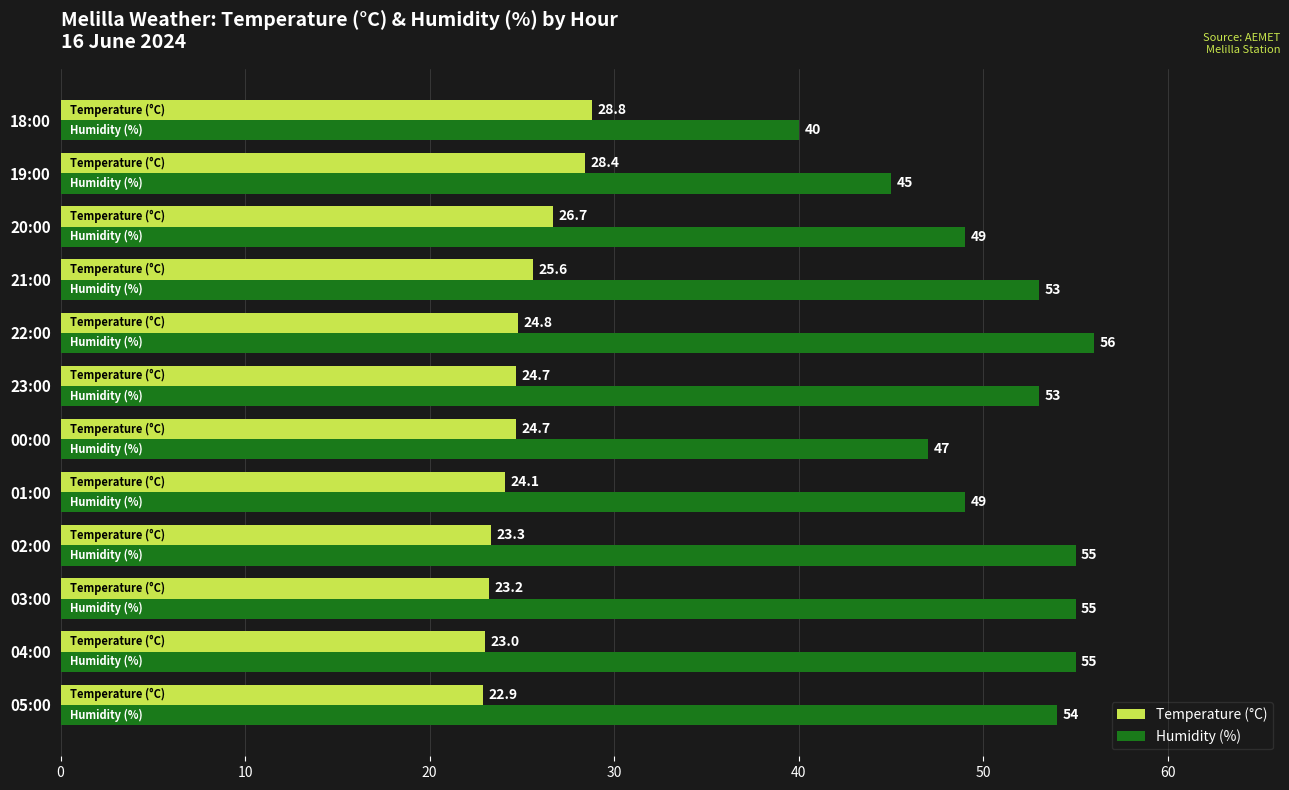

Which series has the largest range (max minus min)?

Humidity (%)